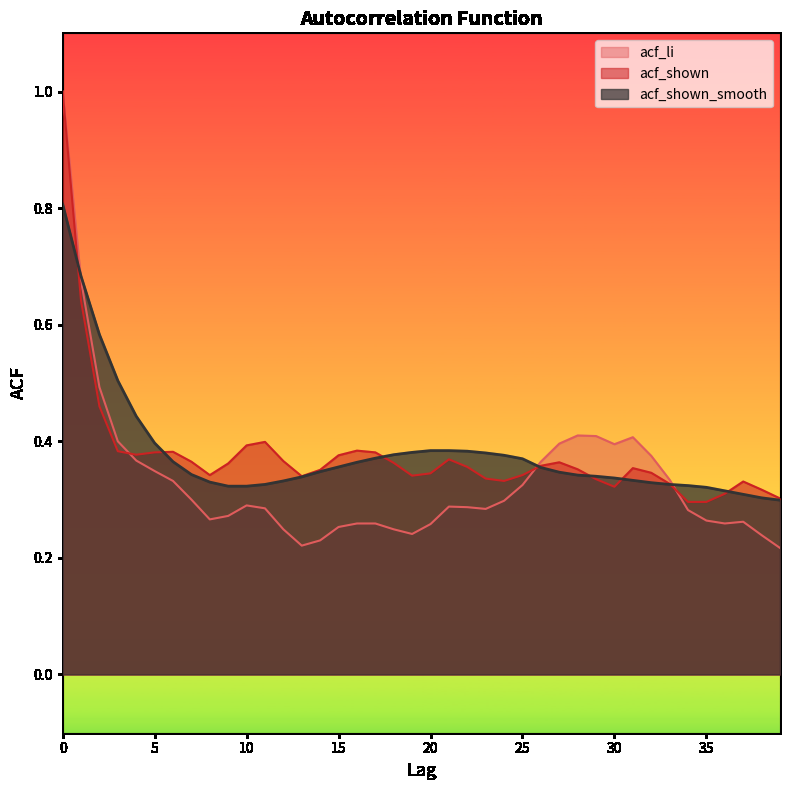

Does the chart display data point markers on the line(s)?

No